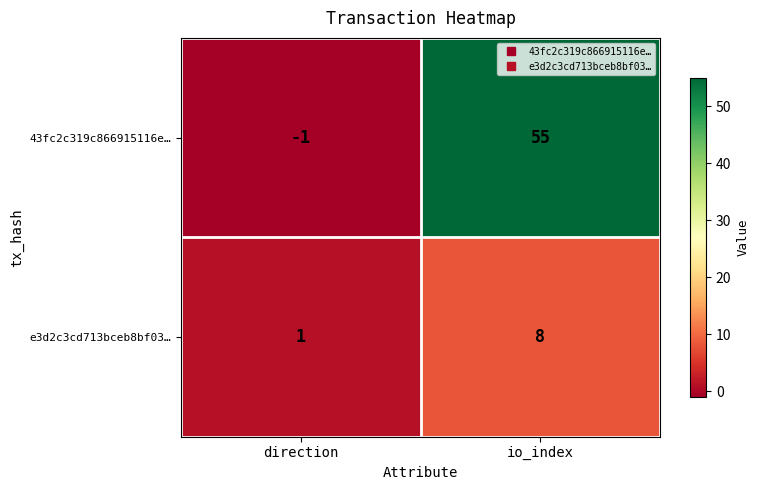

The e3d2c3cd713bceb8bf03… series shows 14 at io_index. True or false?

False